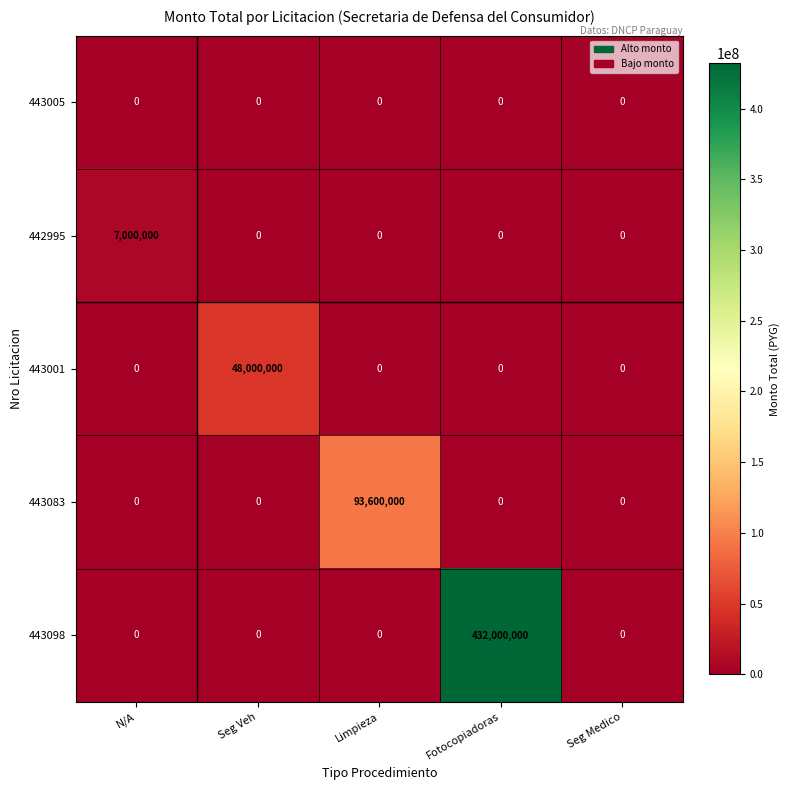

How many categories are shown in the chart?

5